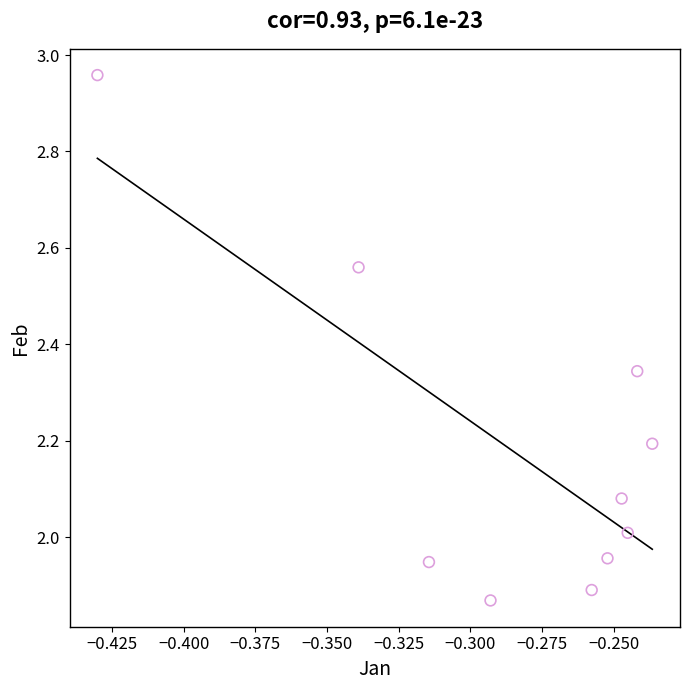

What is the average Y value?

2.2